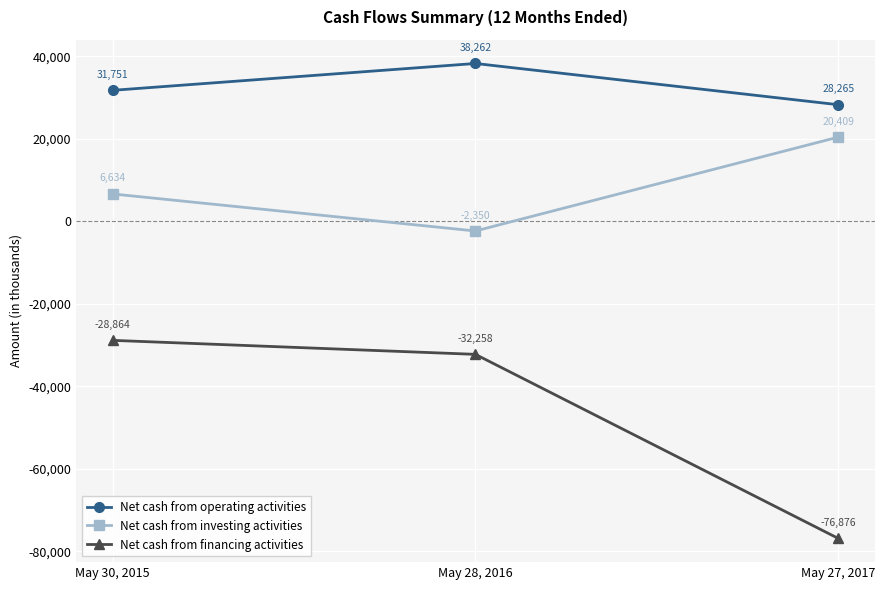

What is the label of the 3rd point from the left?

May 27, 2017